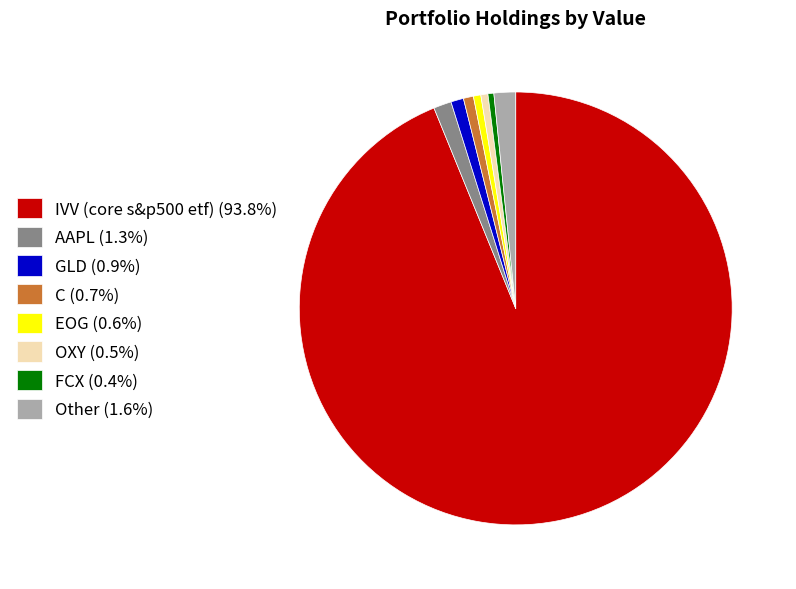

Does OXY (0.5%) represent more than half of the total?

No